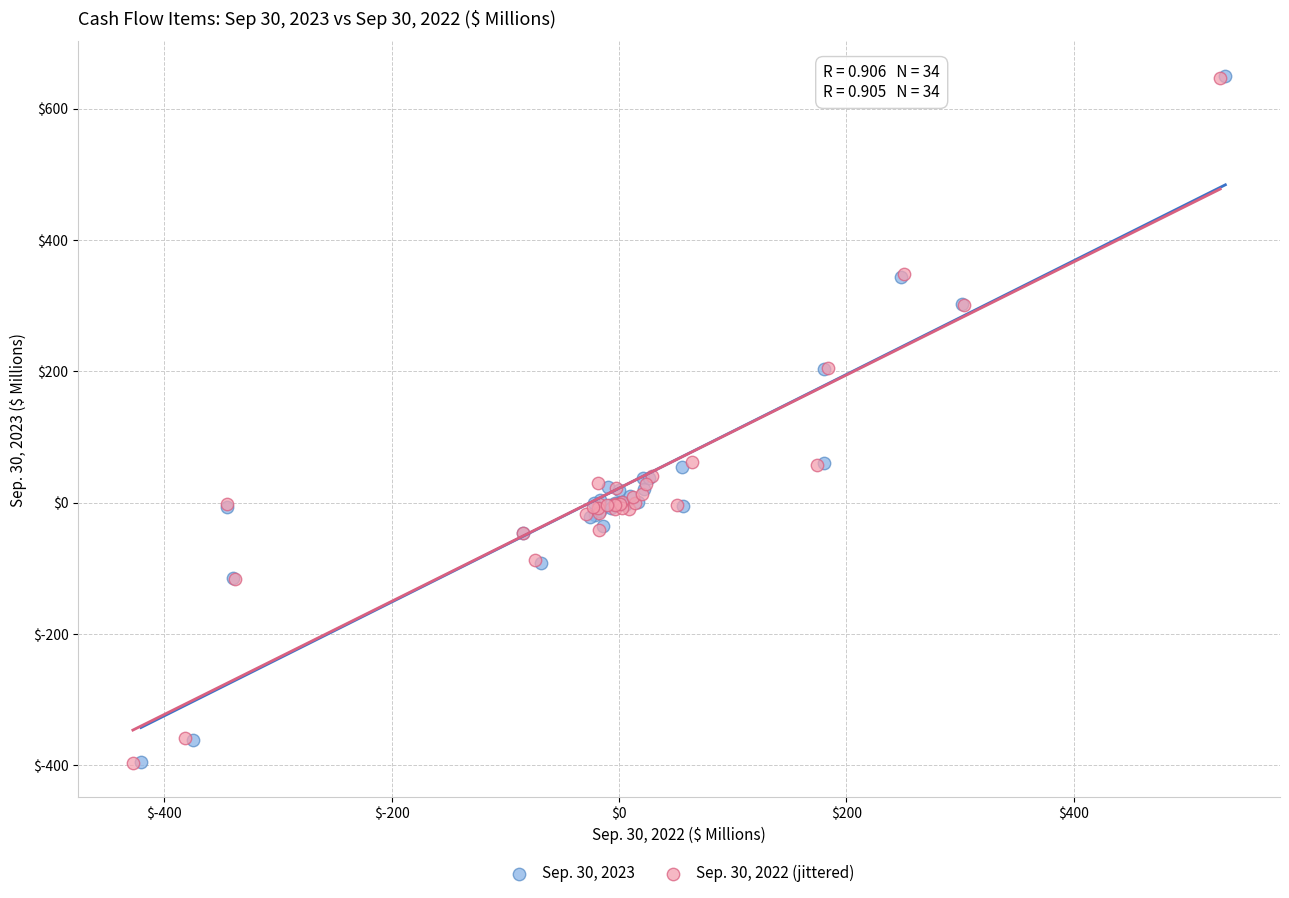

Which series has the widest spread of Y values?

Sep. 30, 2023